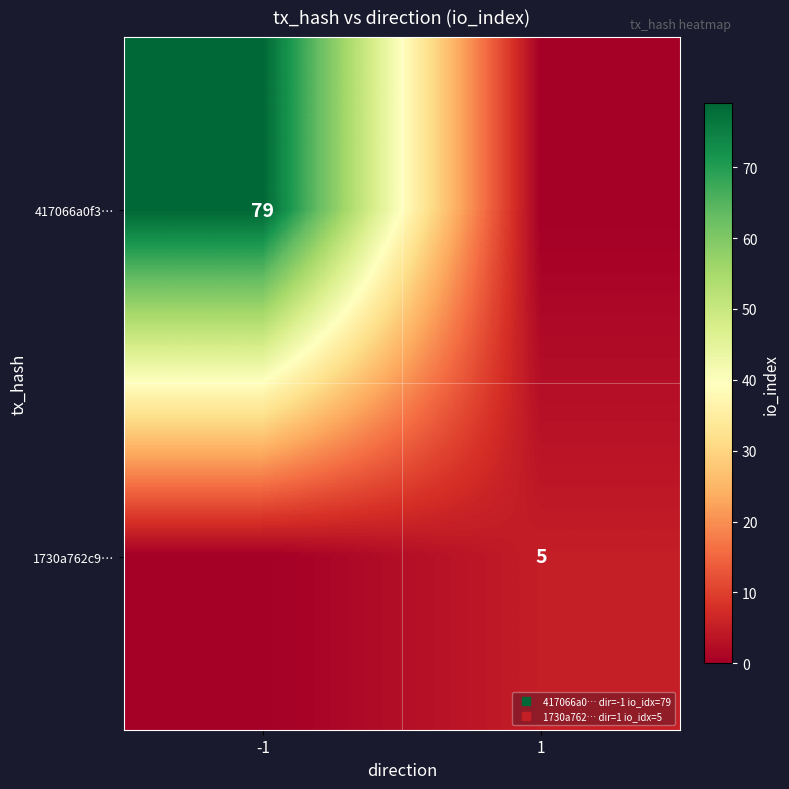

How many categories are shown in the chart?

2